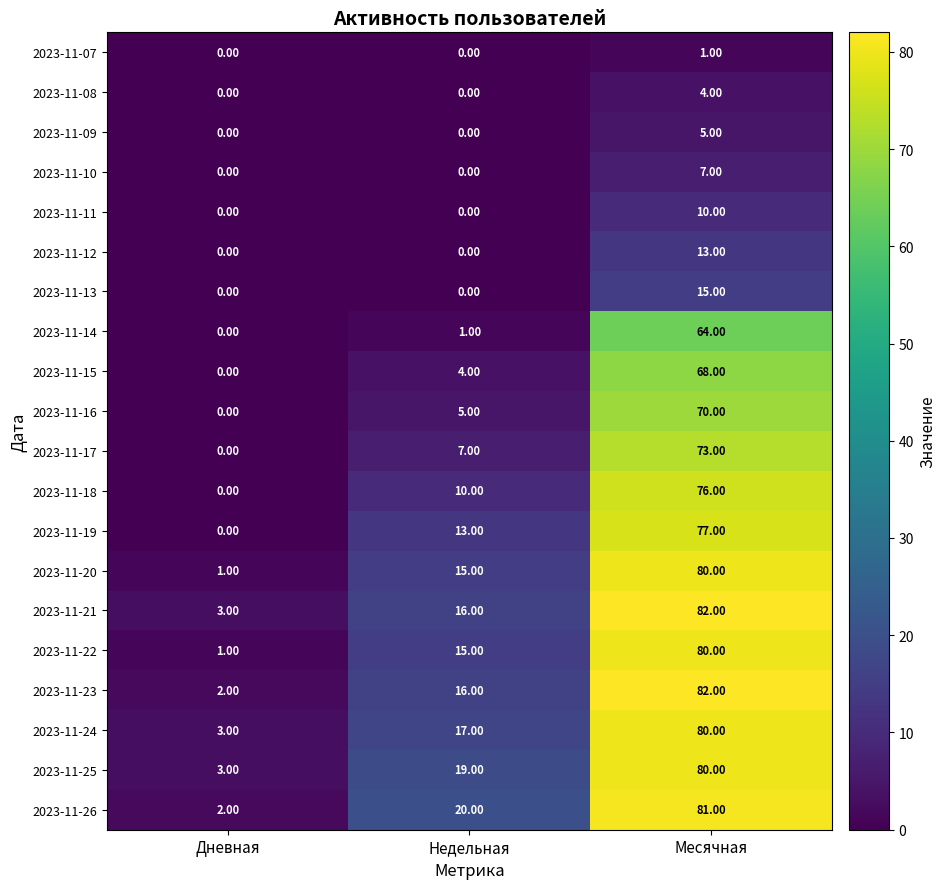

Which series has the largest range (max minus min)?

2023-11-23